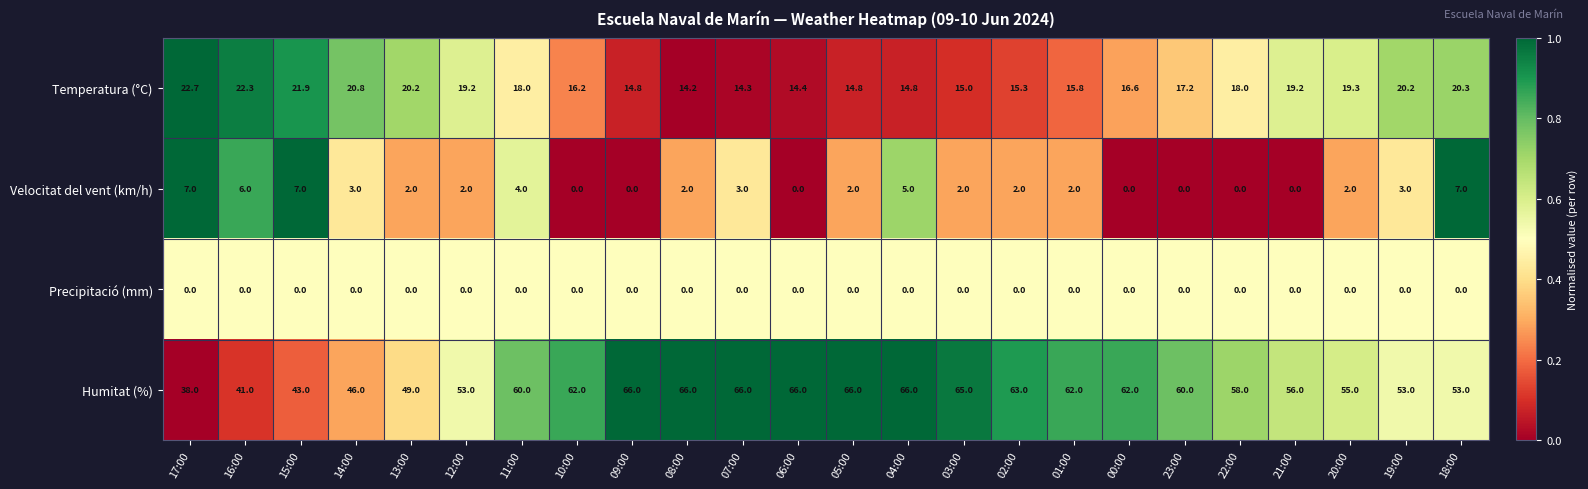

What is the sum of all Temperatura (°C) values?

425.5